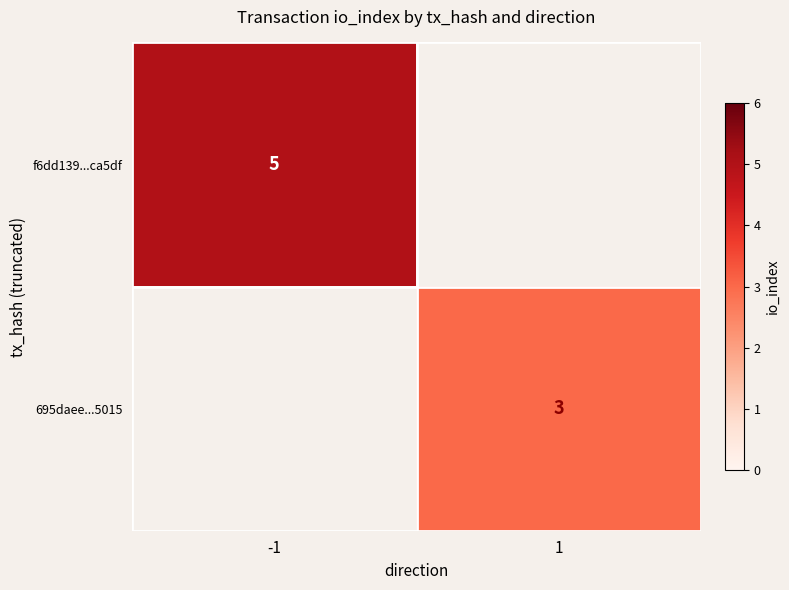

What is the minimum value shown in the chart?

3.0